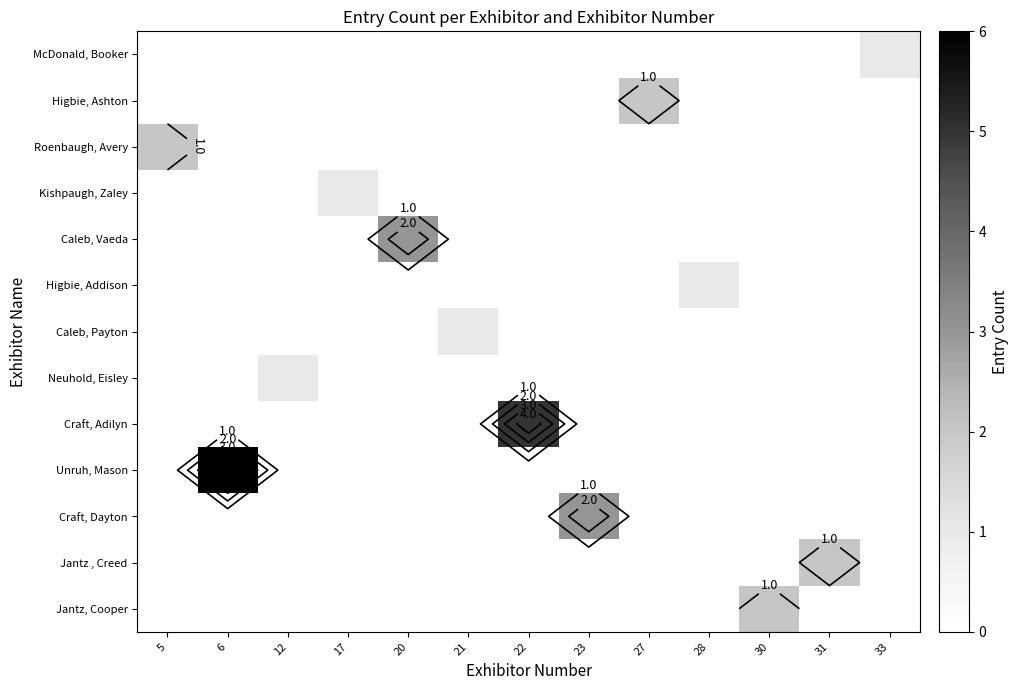

At which category is the sum across all series the highest?

6